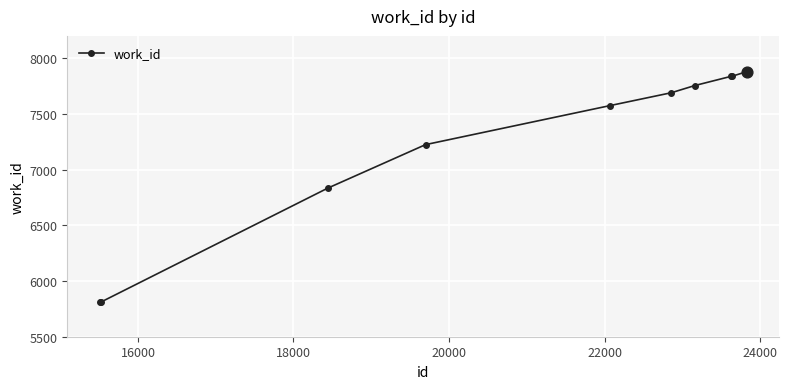

What is the difference between the maximum and minimum values?

2066